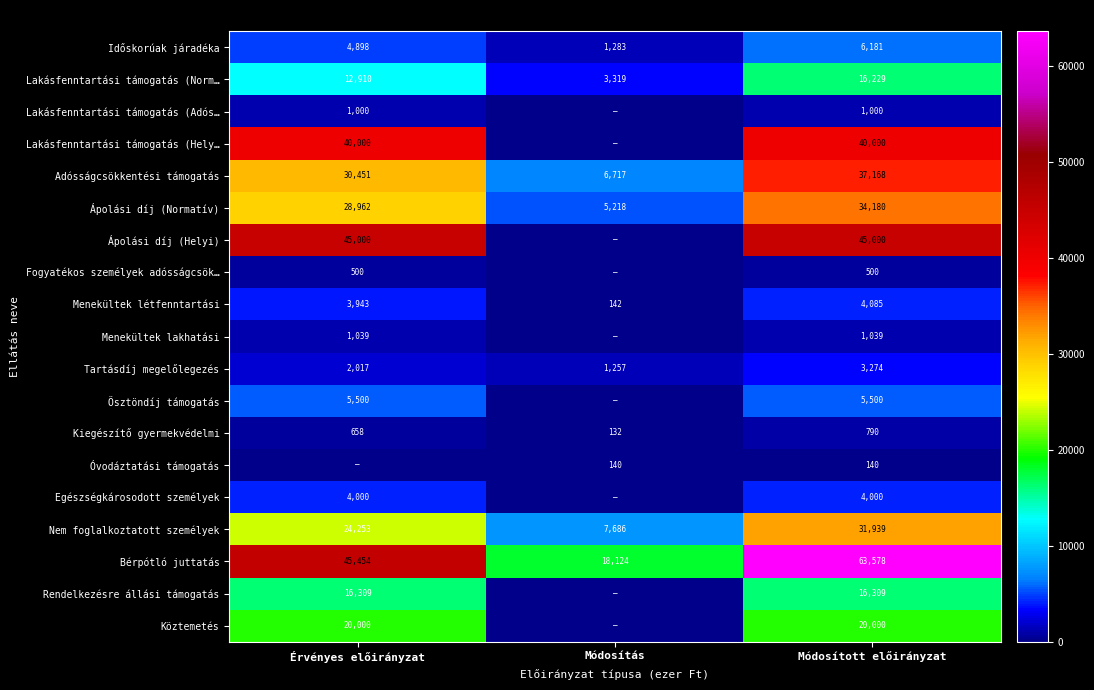

Read the Időskorúak járadéka value at Módosított előirányzat.

6181